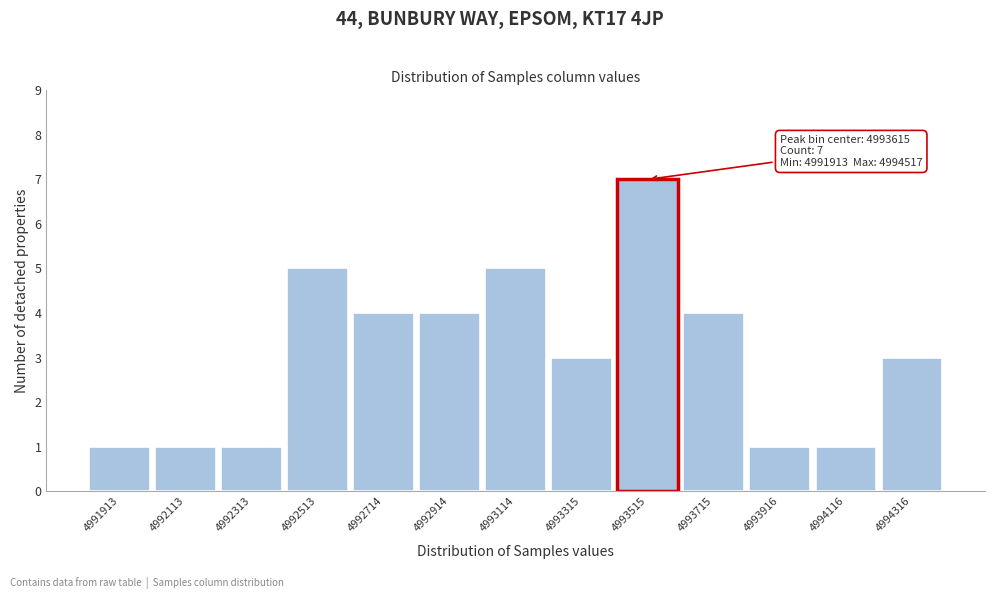

Reading left to right, extract all data points from this chart.

1	1	1	5	4	4	5	3	7	4	1	1	3